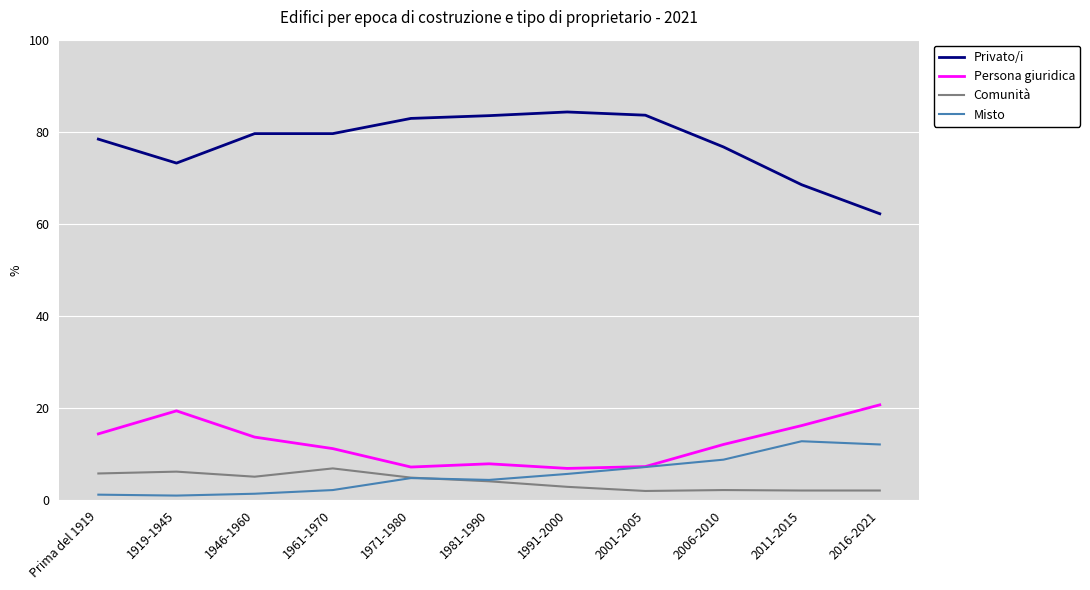

What are all the series names shown in the legend?

Privato/i, Persona giuridica, Comunità, Misto